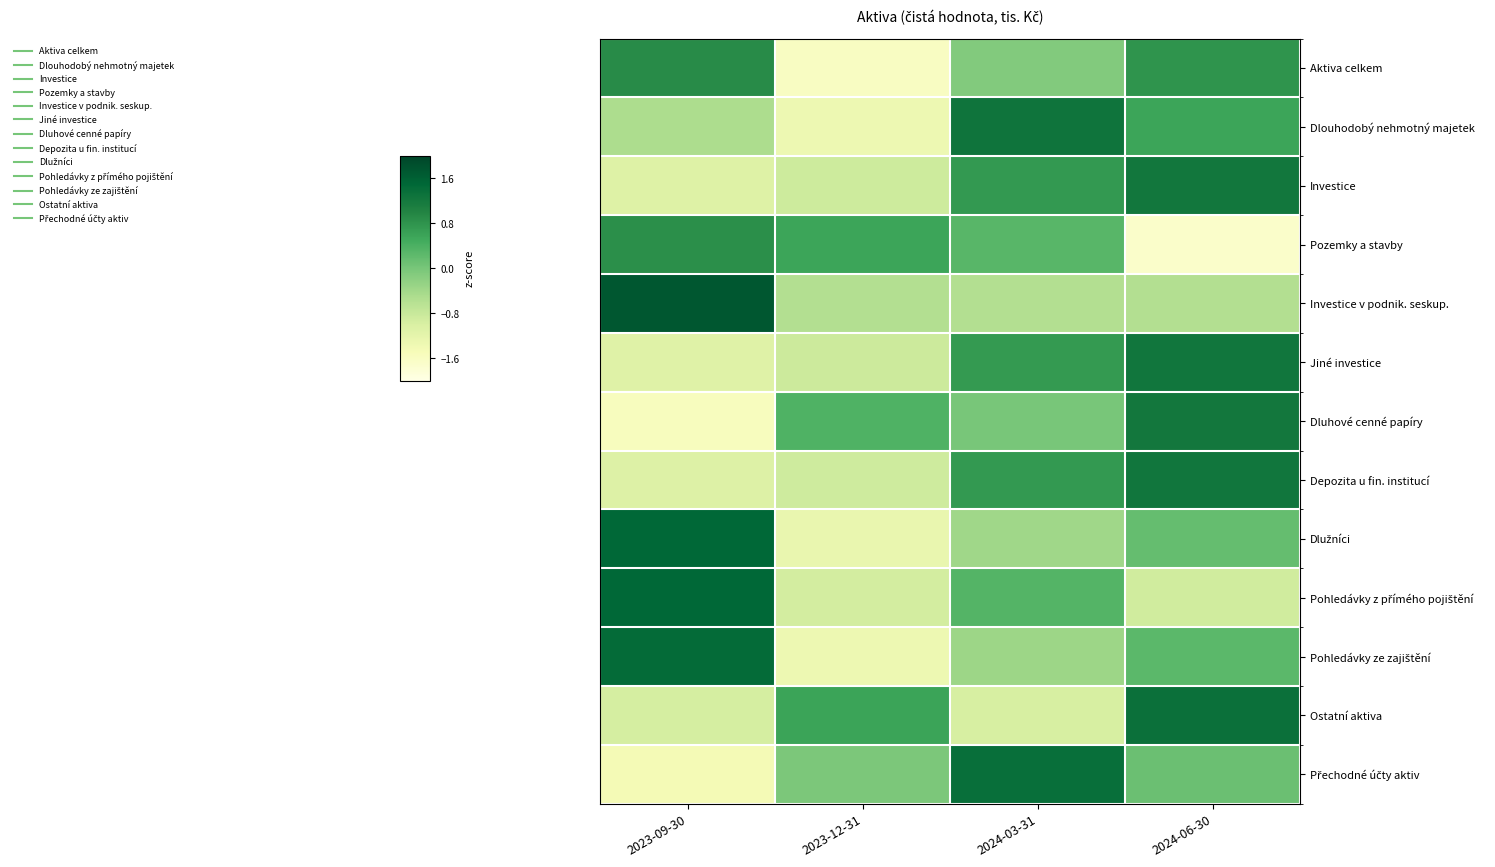

How many categories are shown in the chart?

4